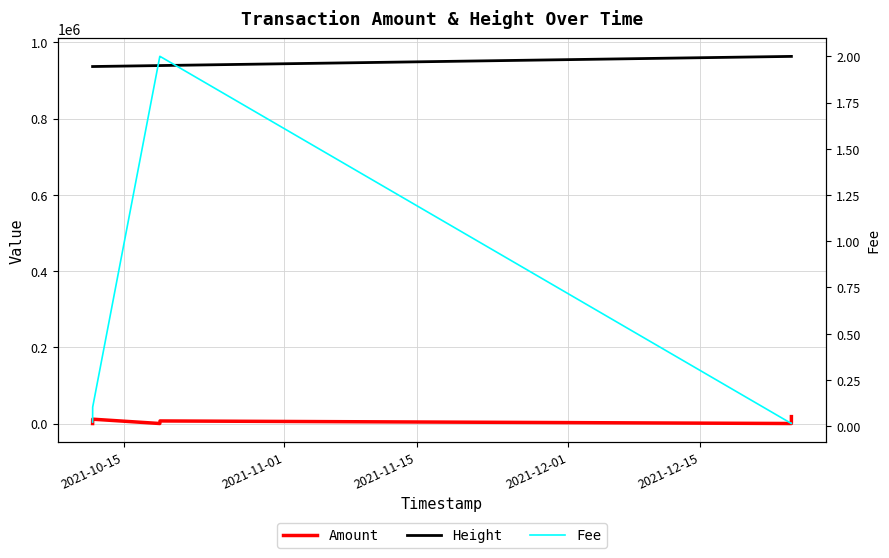

Is this an area chart (filled region under the line)?

No